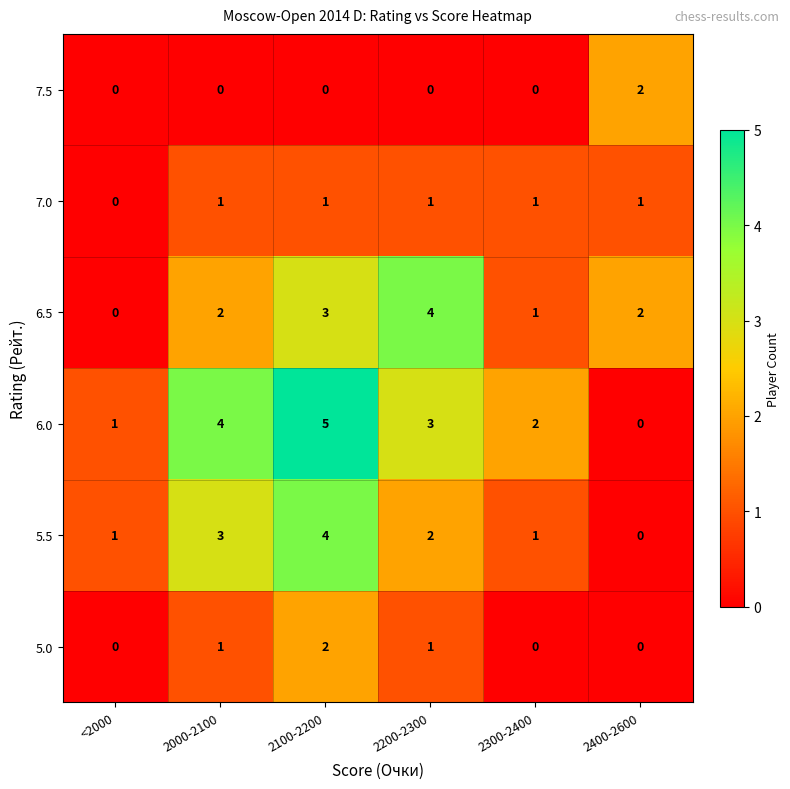

Which series changed the most between 2000-2100 and 2200-2300?

6.5